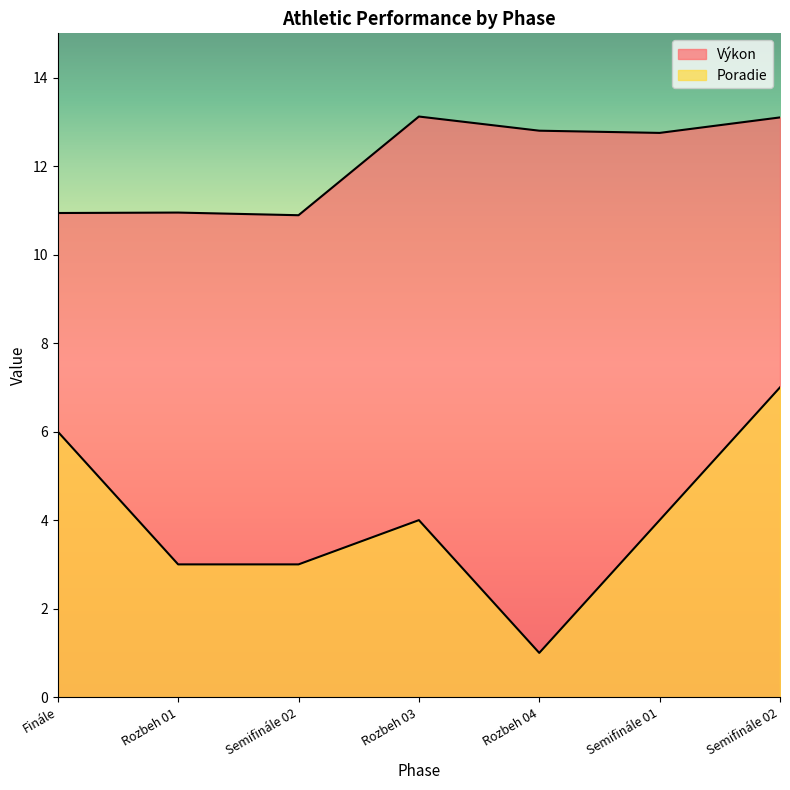

Is the value of Výkon at Semifinále 02 greater than the value of Poradie at Finále?

Yes